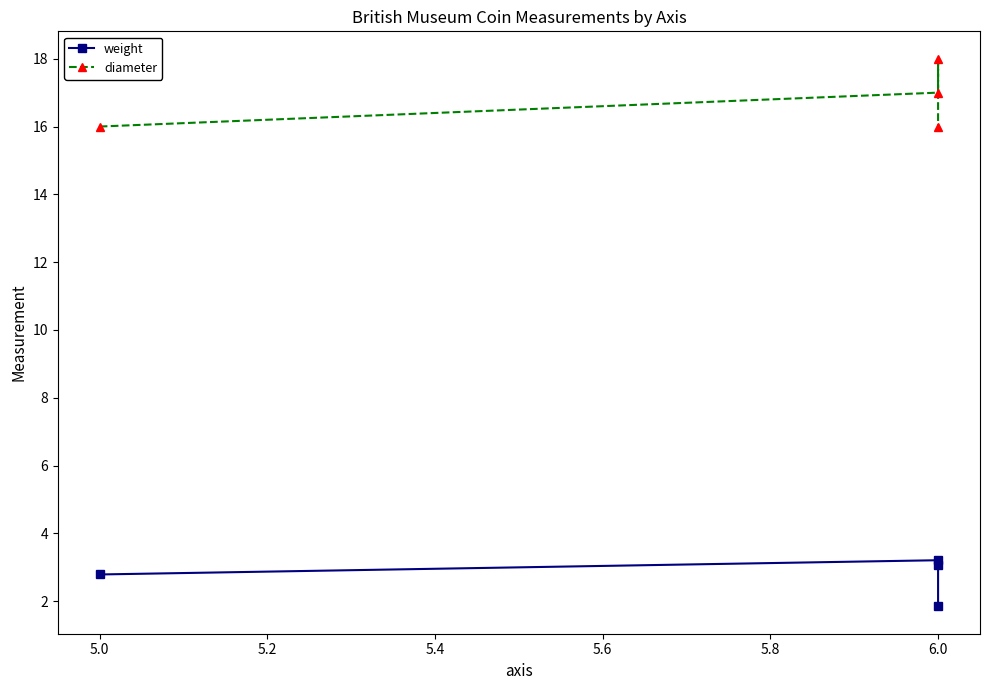

What is the maximum value for weight?

3.2